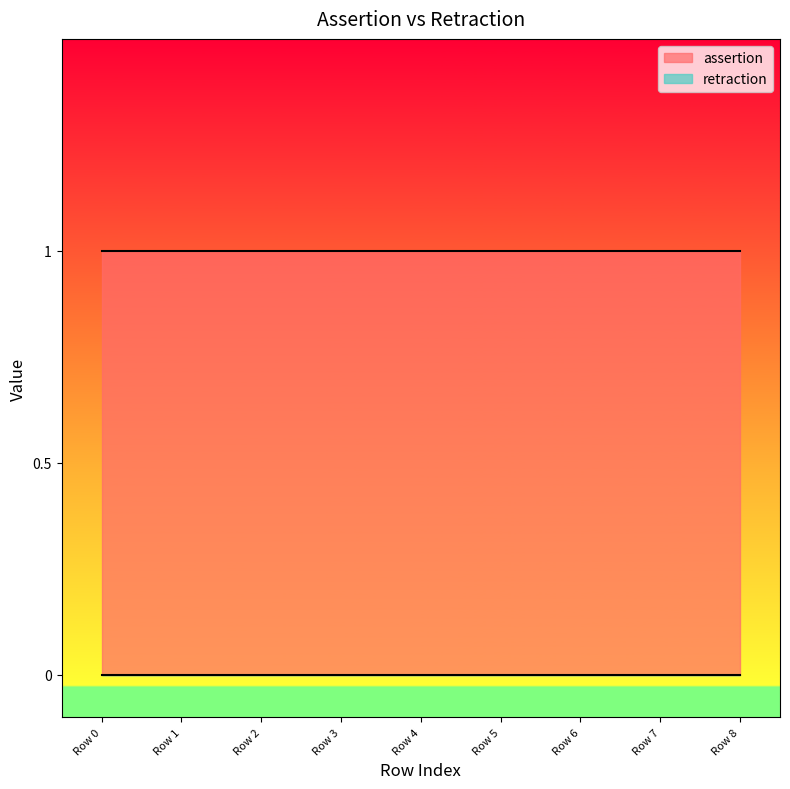

Which series has the largest total across all categories?

assertion